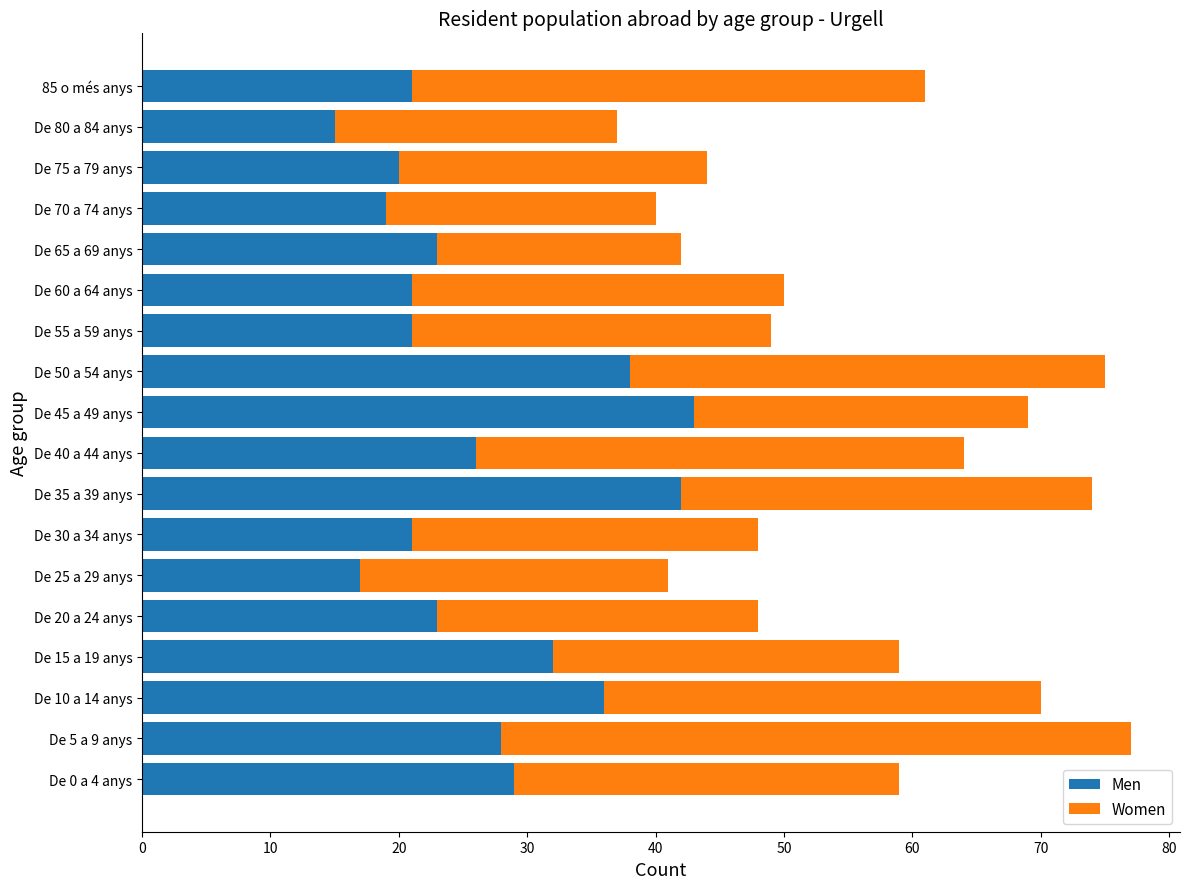

What are all the series names shown in the legend?

Men, Women